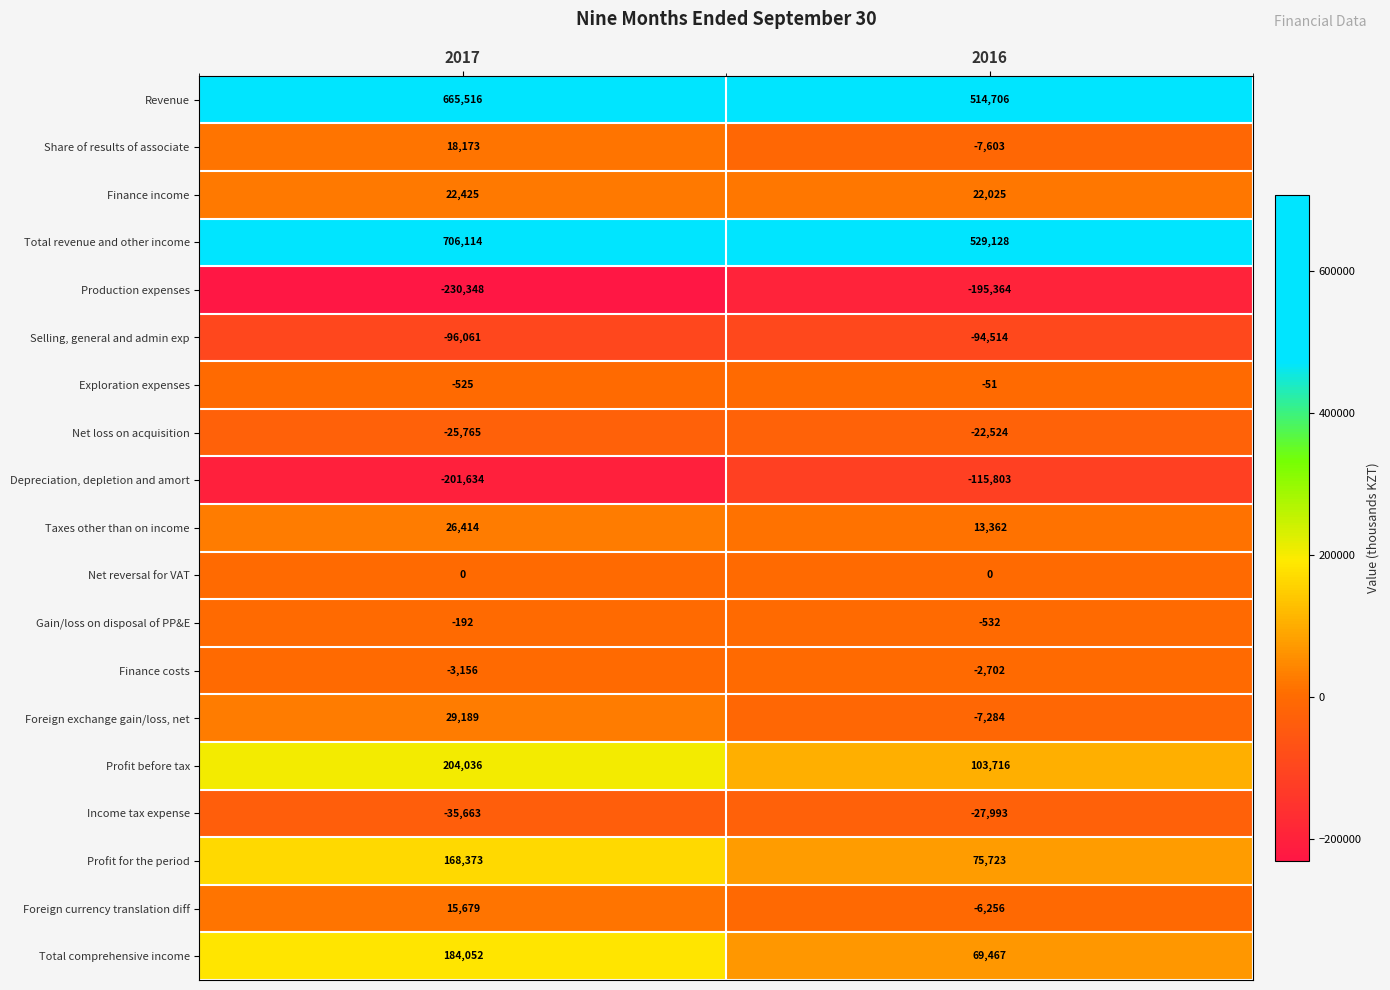

What is the total value across all series at 2016?

847501